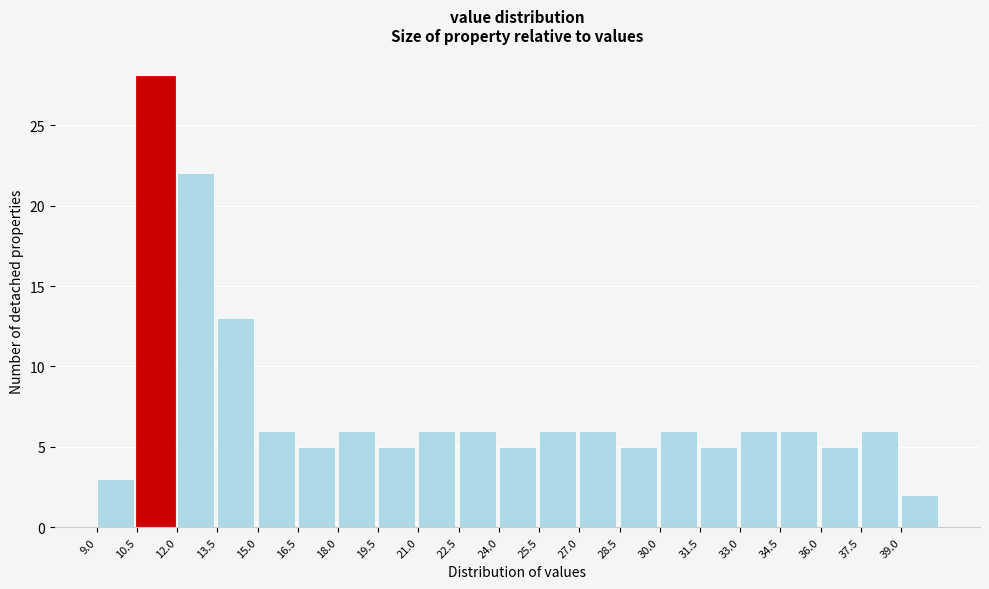

Reading left to right, transcribe this chart: for each bar, give the range it covers on the x-axis and its height. Neither the bar edges nor the heights are printed on the chart, so give them approximately, as read against the axes.

9.0 to 10.5: 3
10.5 to 12.0: 28
12.0 to 13.5: 22
13.5 to 15.0: 13
15.0 to 16.5: 6
16.5 to 18.0: 5
18.0 to 19.5: 6
19.5 to 21.0: 5
21.0 to 22.5: 6
22.5 to 24.0: 6
24.0 to 25.5: 5
25.5 to 27.0: 6
27.0 to 28.5: 6
28.5 to 30.0: 5
30.0 to 31.5: 6
31.5 to 33.0: 5
33.0 to 34.5: 6
34.5 to 36.0: 6
36.0 to 37.5: 5
37.5 to 39.0: 6
39.0 to 40.5: 2